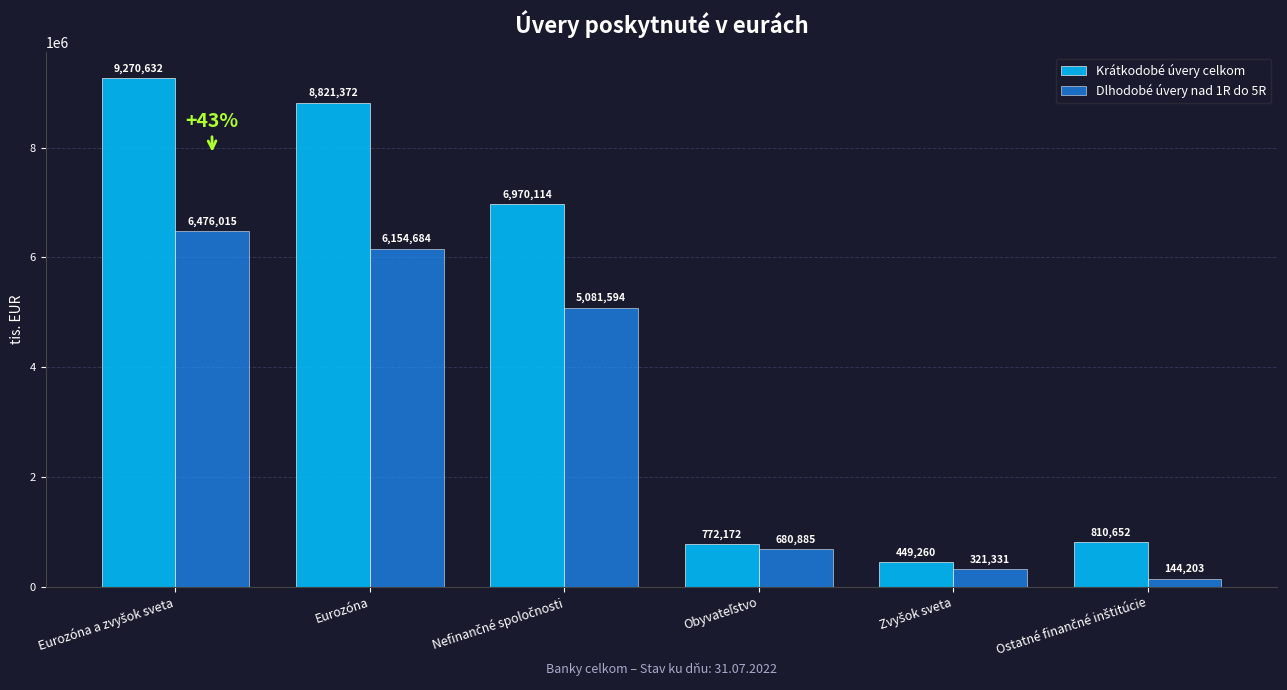

How many values in the Dlhodobé úvery nad 1R do 5R series are below 5081594?

3